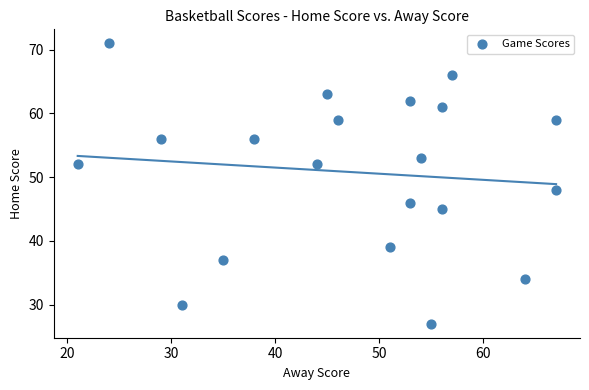

What Y value in the scatter plot is closest to 49?

48